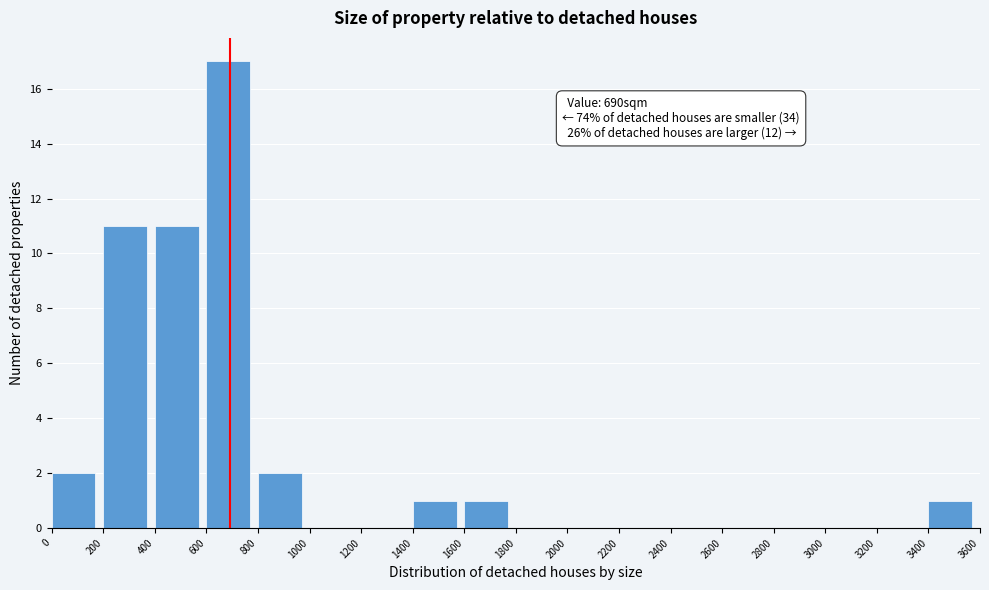

Over which range of the x-axis is the bar tallest?

600 to 800